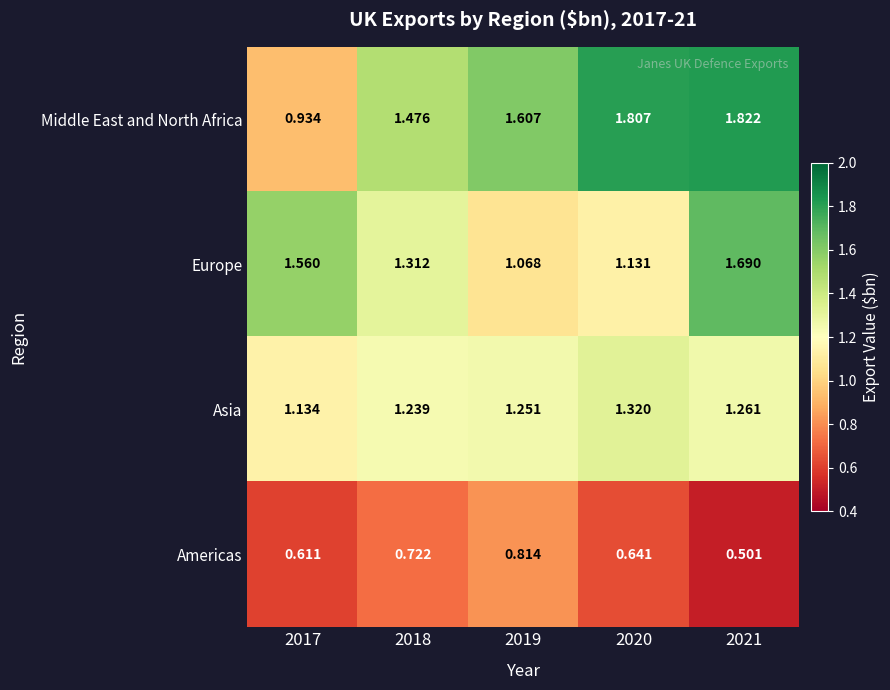

List the series in order of their peak value, lowest first.

Americas, Asia, Europe, Middle East and North Africa